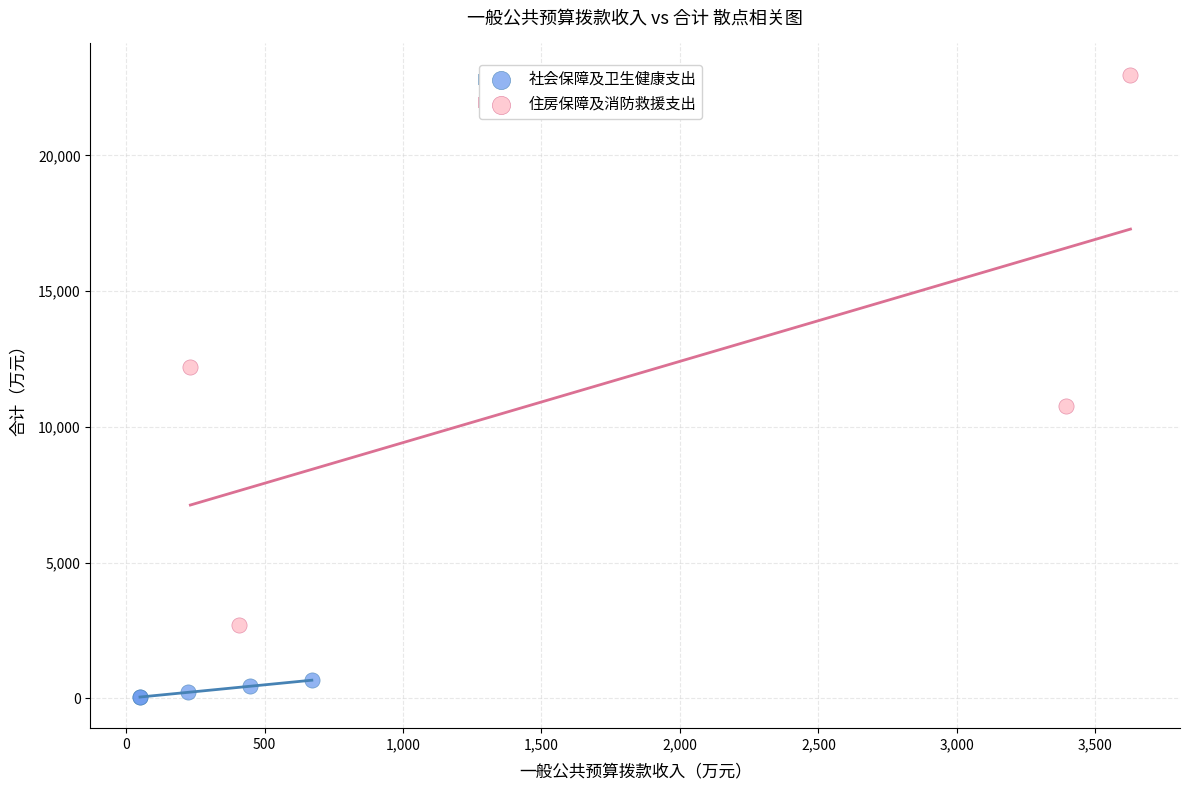

Which series contains the lowest Y value?

社会保障及卫生健康支出